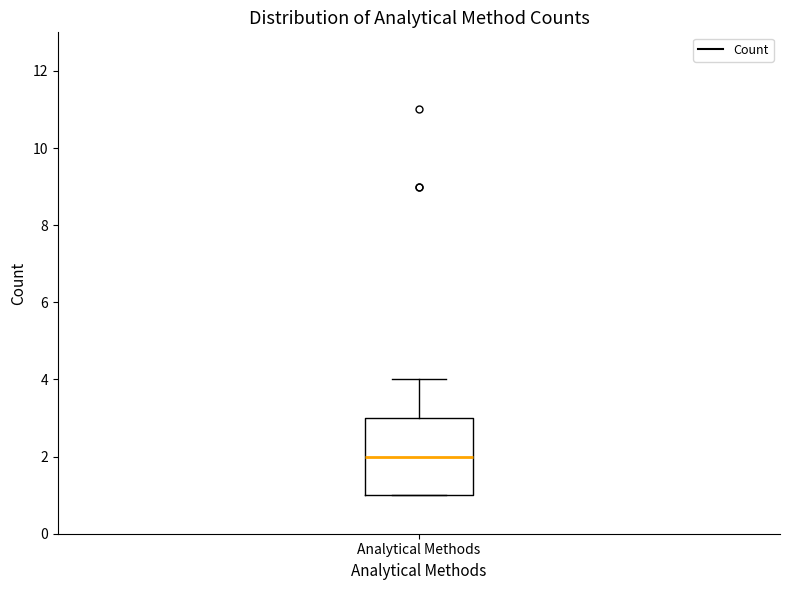

Read this box plot against the y-axis: the position of the median line, the range covered by the box, and the ends of both whiskers. The values are not printed on the chart, so give them approximately, as read against the axis.

median 2, box 1 to 3, whiskers 1 to 4